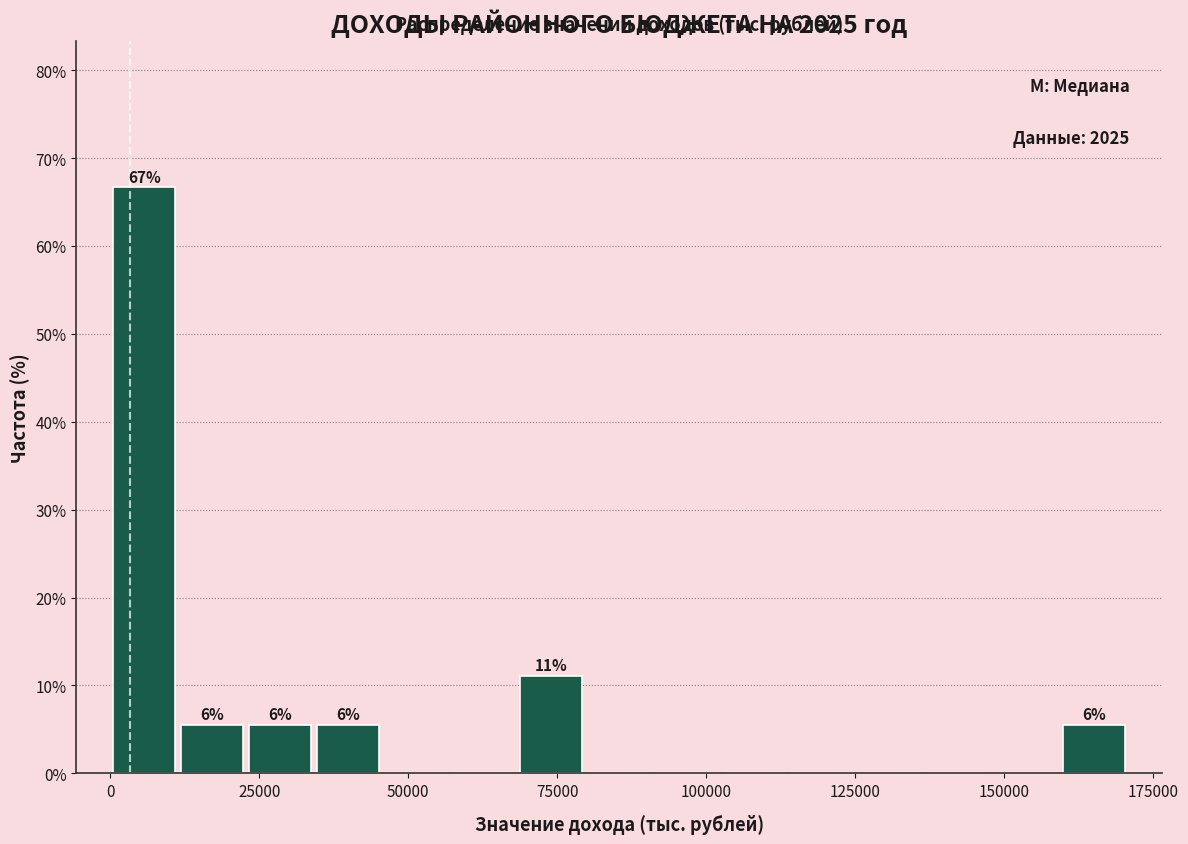

Read against the x-axis, roughly where is the centre of the tallest bar?

5000